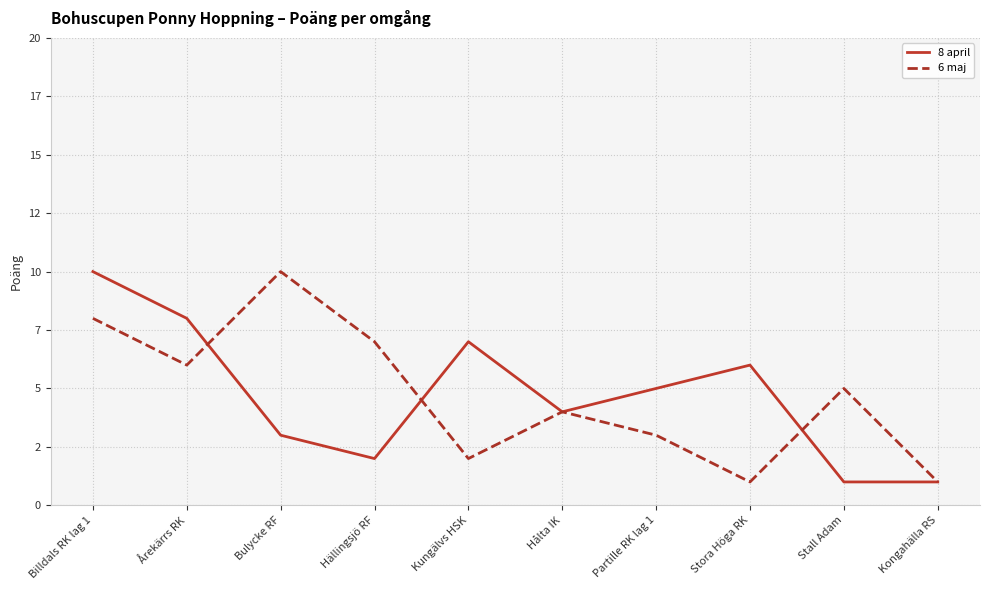

Is this an area chart (filled region under the line)?

No